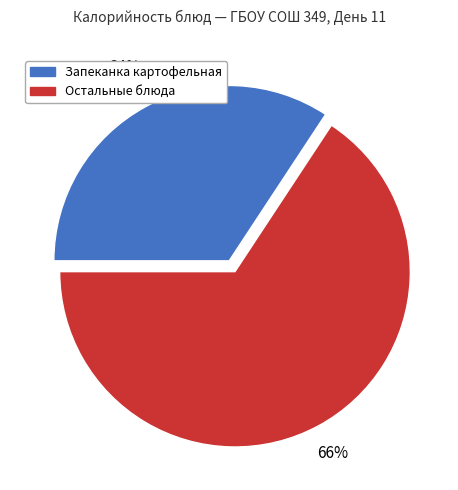

Which category has the biggest portion of the pie?

Остальные блюда